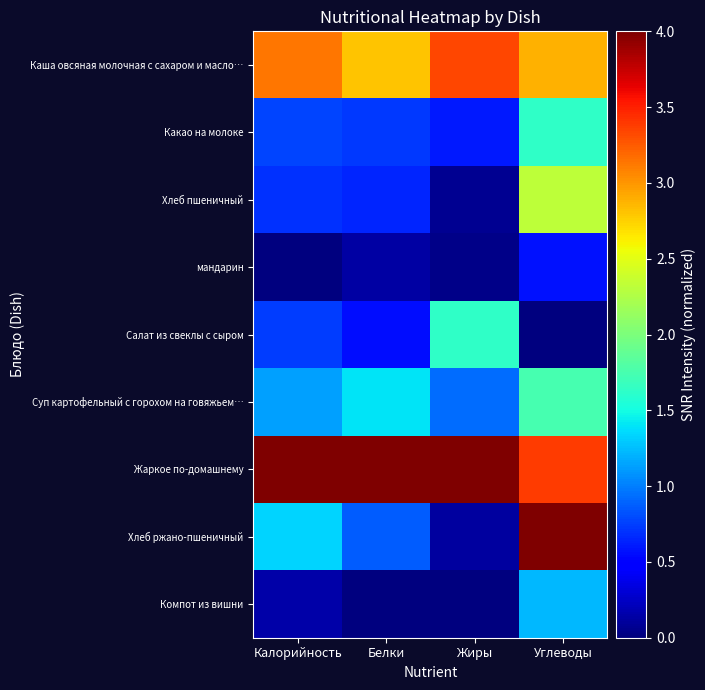

Which series has the widest spread of values?

Хлеб ржано-пшеничный